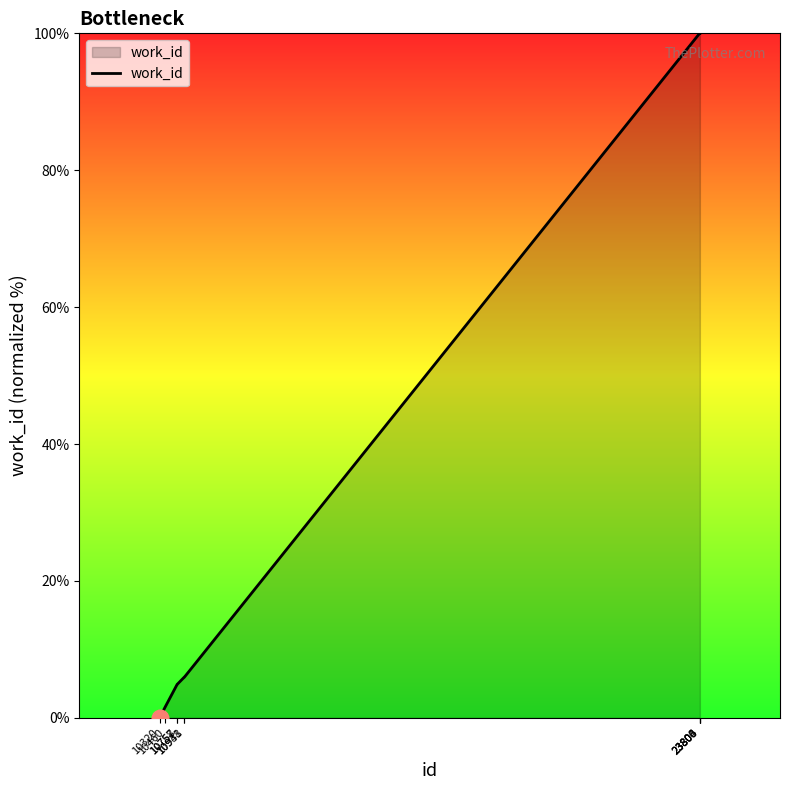

How many series are shown in this chart?

1